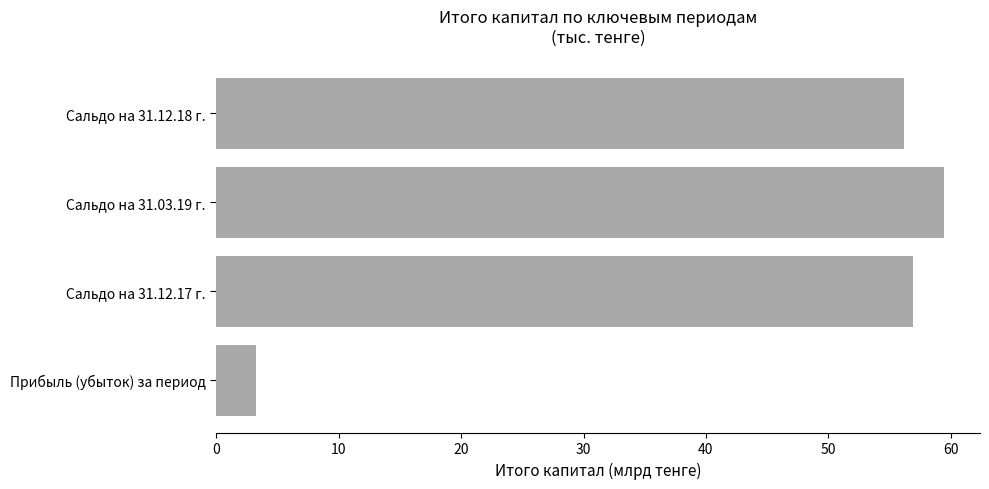

What is the difference between the second highest and second lowest values?

0.7